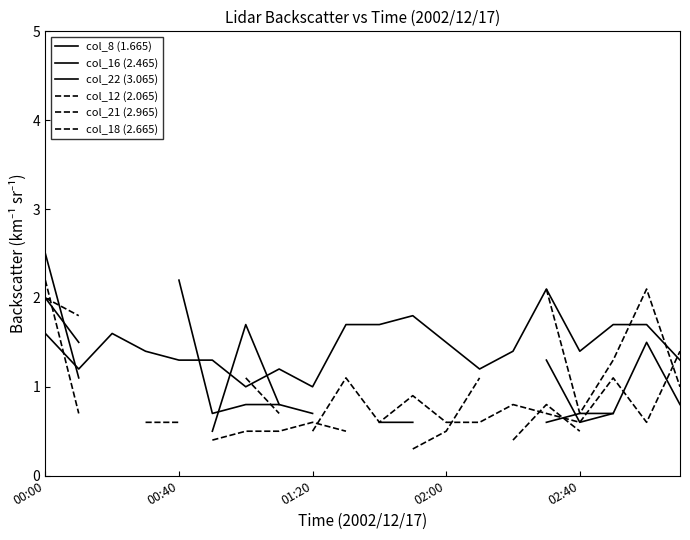

At which label is col_22 (3.065) closest to 1?

9